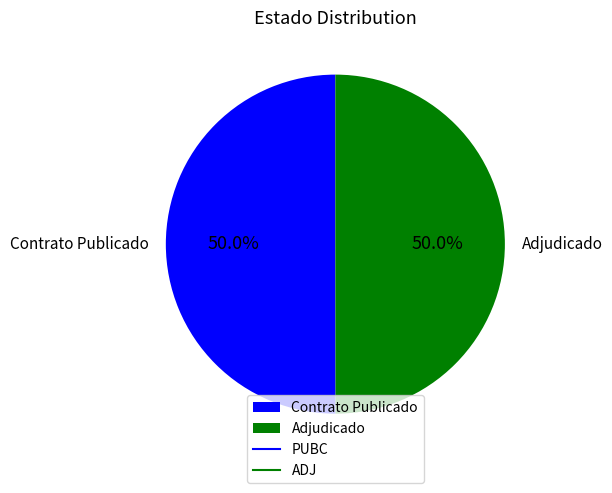

To the nearest percent, what is the average slice percentage?

50%